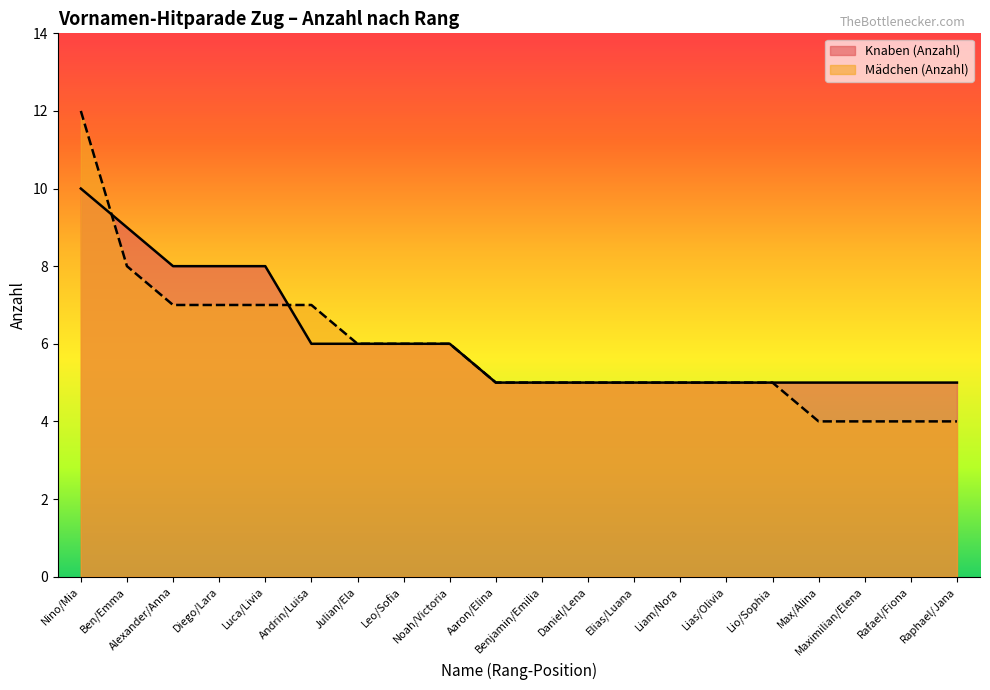

Rank the categories by Knaben (Anzahl) value from highest to lowest.

Nino/Mia, Ben/Emma, Alexander/Anna, Diego/Lara, Luca/Livia, Andrin/Luisa, Julian/Ela, Leo/Sofia, Noah/Victoria, Aaron/Elina, Benjamin/Emilia, Daniel/Lena, Elias/Luana, Liam/Nora, Lias/Olivia, Lio/Sophia, Max/Alina, Maximilian/Elena, Rafael/Fiona, Raphael/Jana